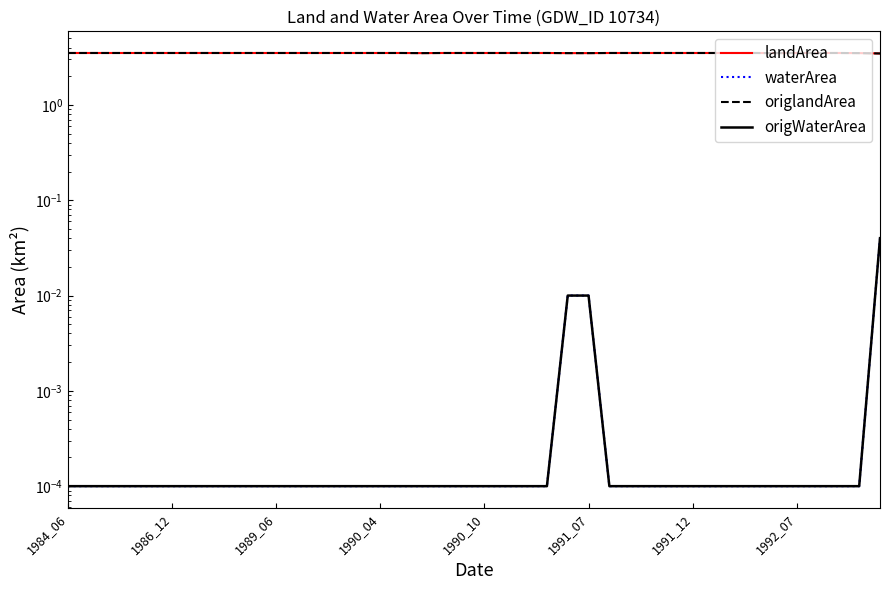

How many data points does each series have?

40